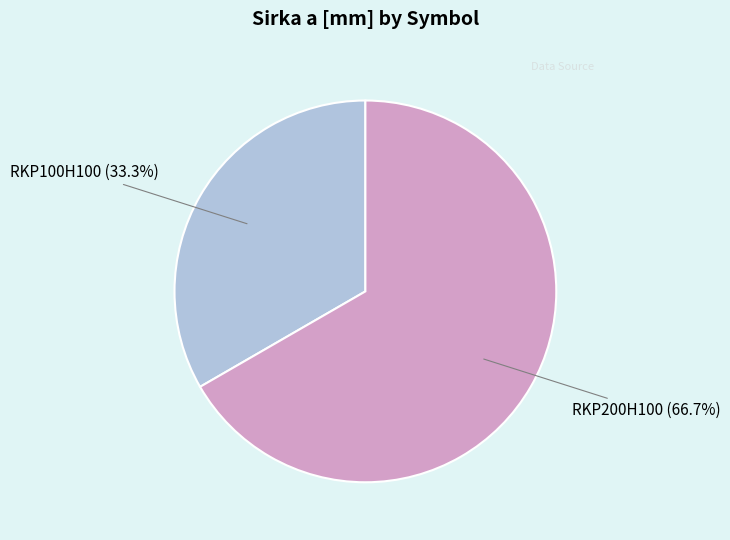

Rank the categories by value from lowest to highest.

RKP100H100, RKP200H100